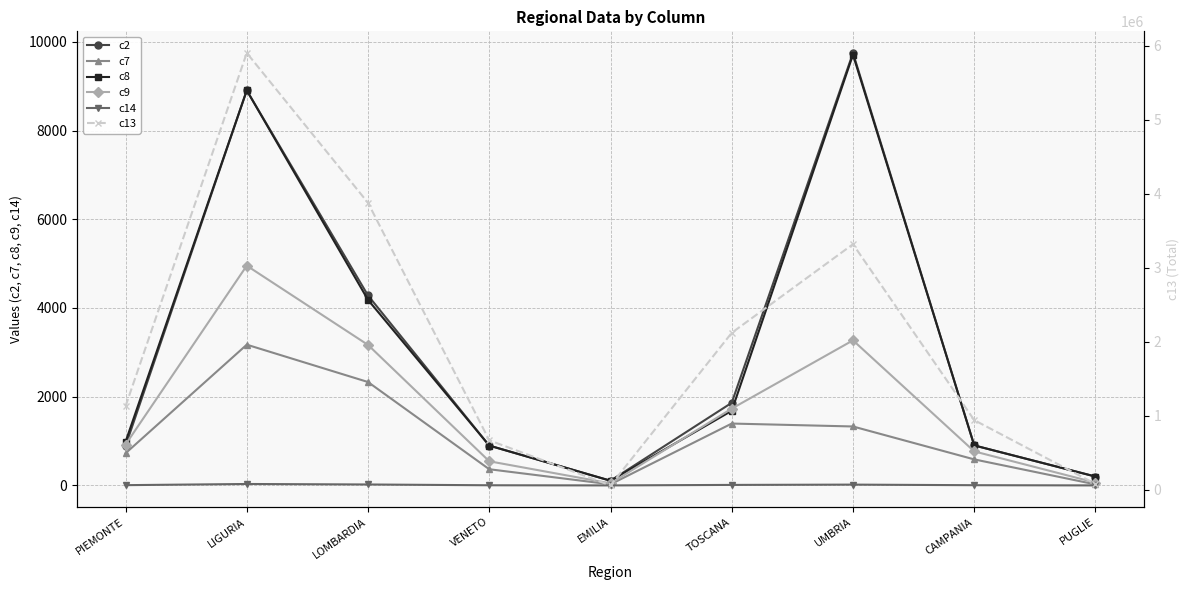

How many data points in c14 are above 6?

5